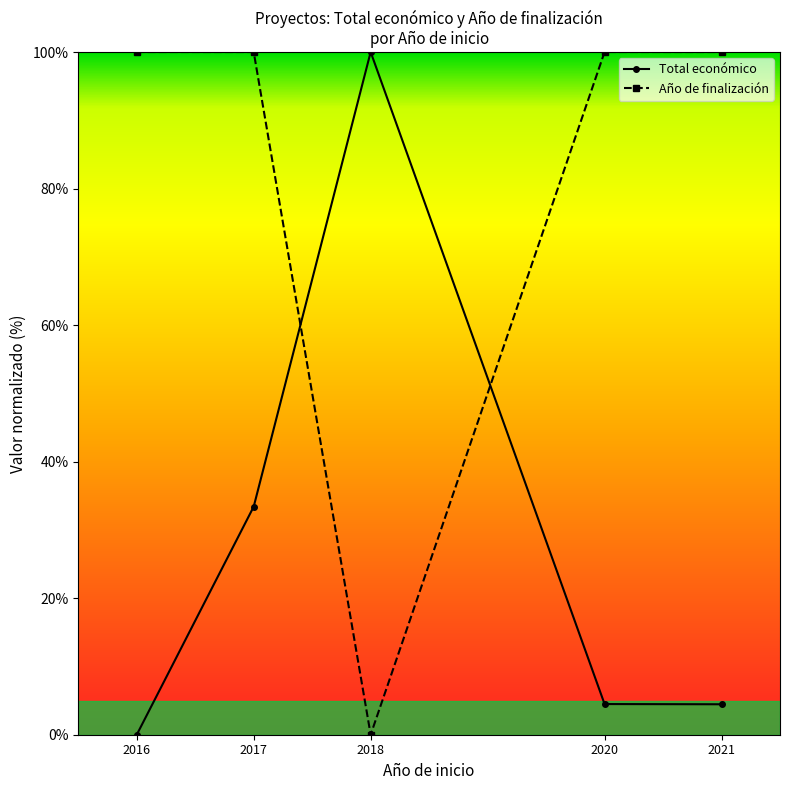

At 2020, list the series in order from smallest to largest.

Total económico, Año de finalización